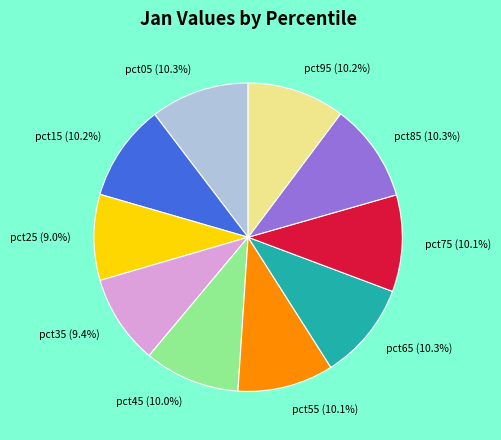

To the nearest percent, what is the difference between the pct35 and pct55 slice percentages?

1%